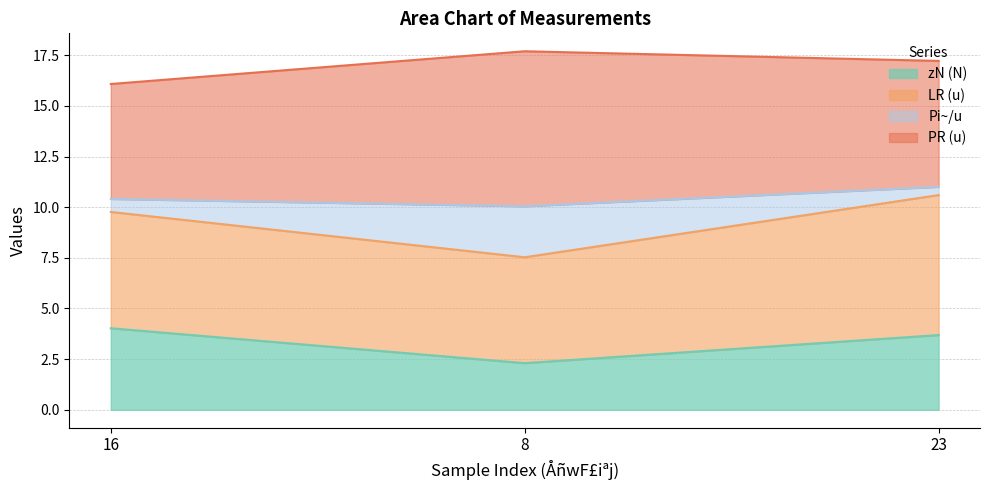

Between 16 and 23, which is larger?

16